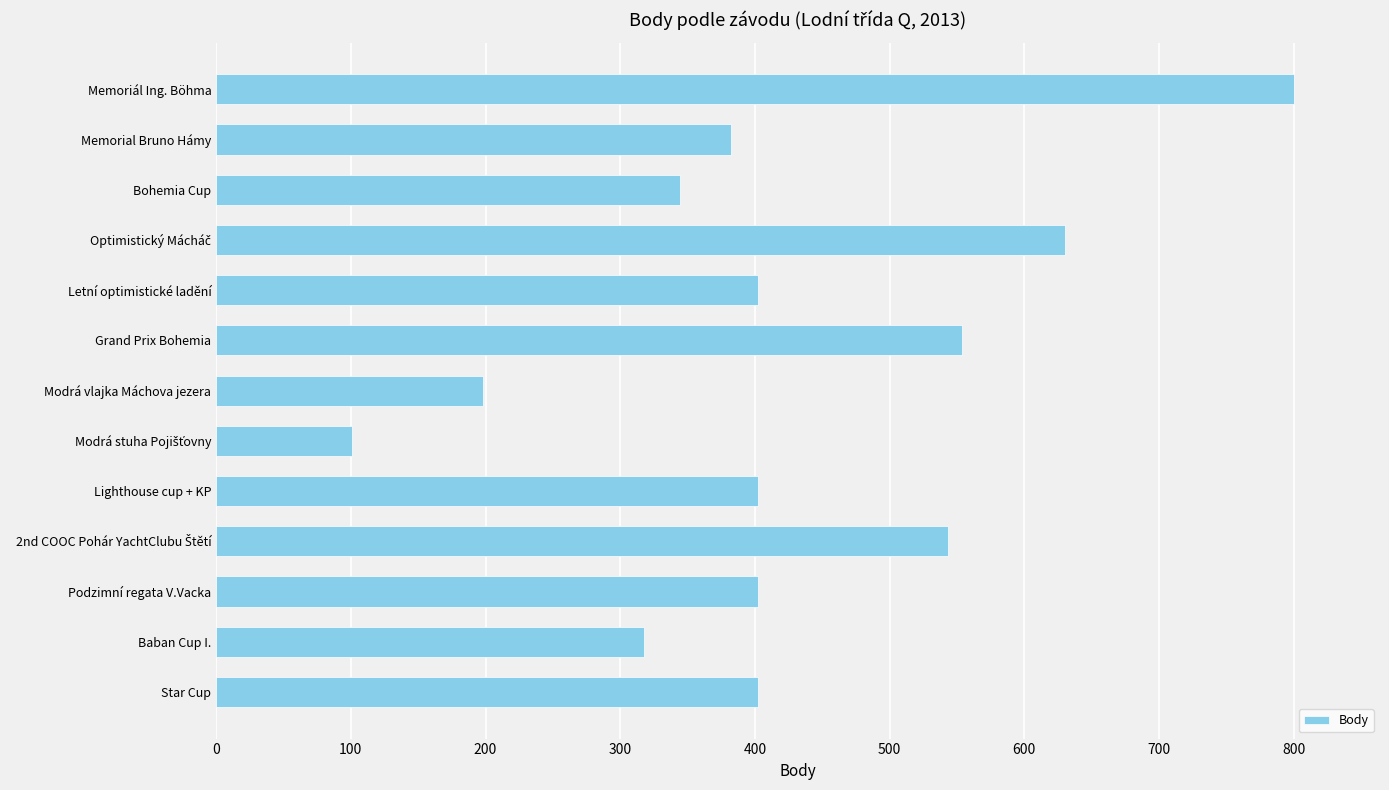

The chart shows a value of 382 at Memorial Bruno Hámy. True or false?

True